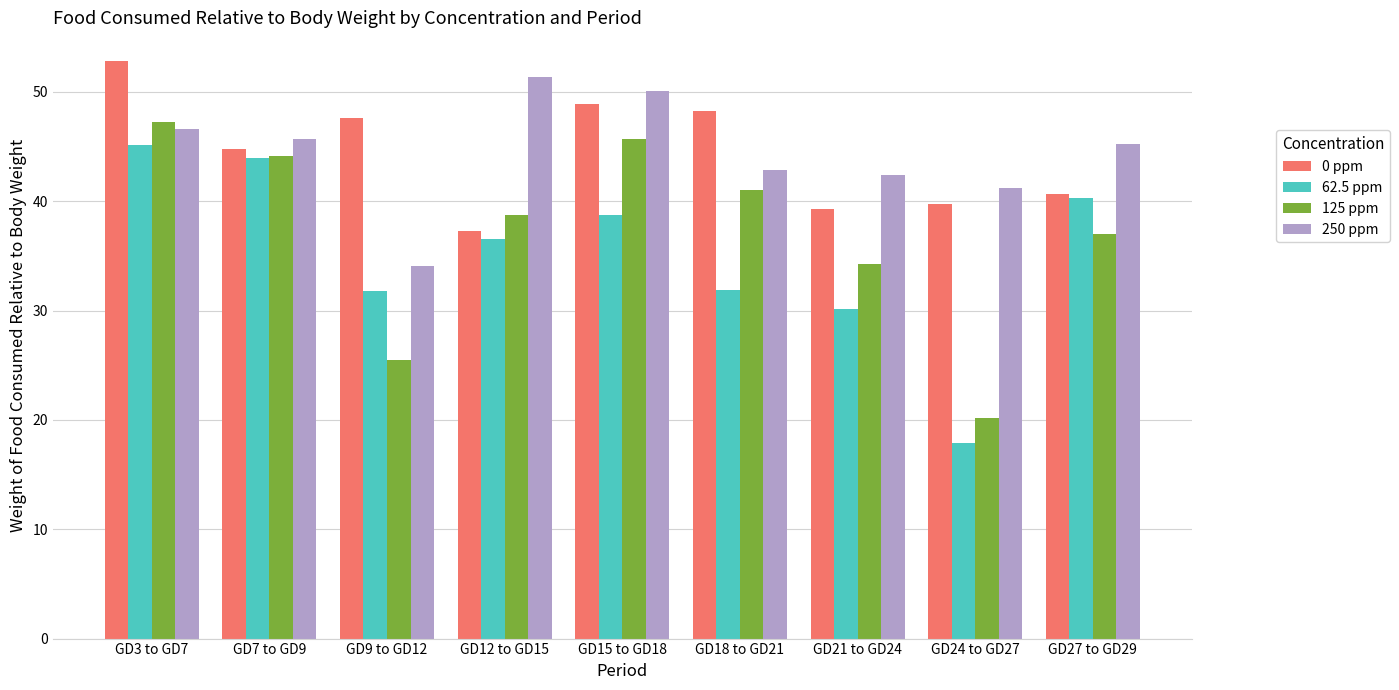

At which label does 0 ppm reach its peak?

GD3 to GD7